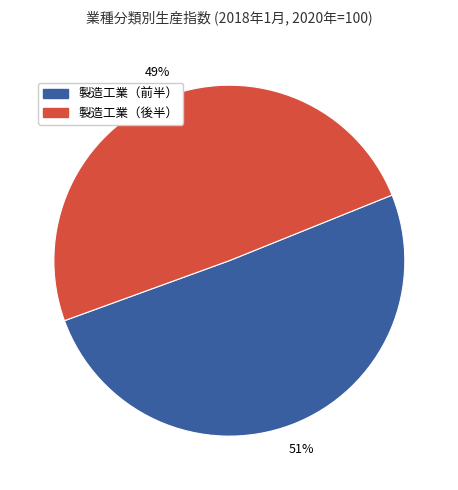

To the nearest percent, what portion does 製造工業（後半） represent?

49%